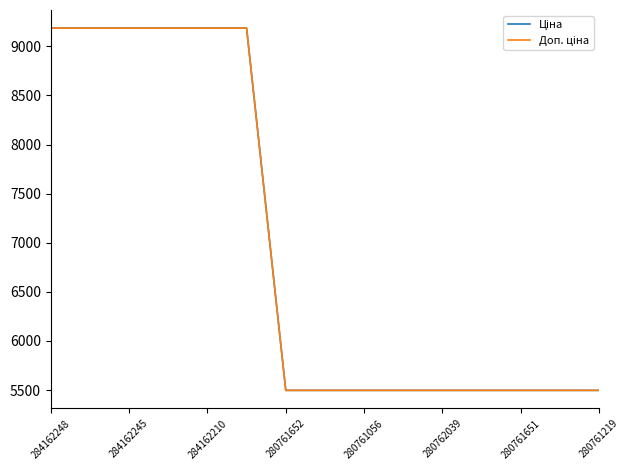

Does the chart display data point markers on the line(s)?

No